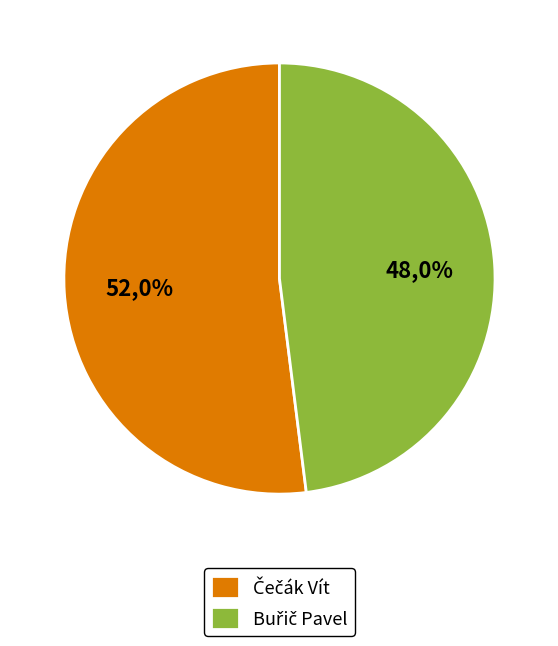

Does Čečák Vít represent more than half of the total?

Yes